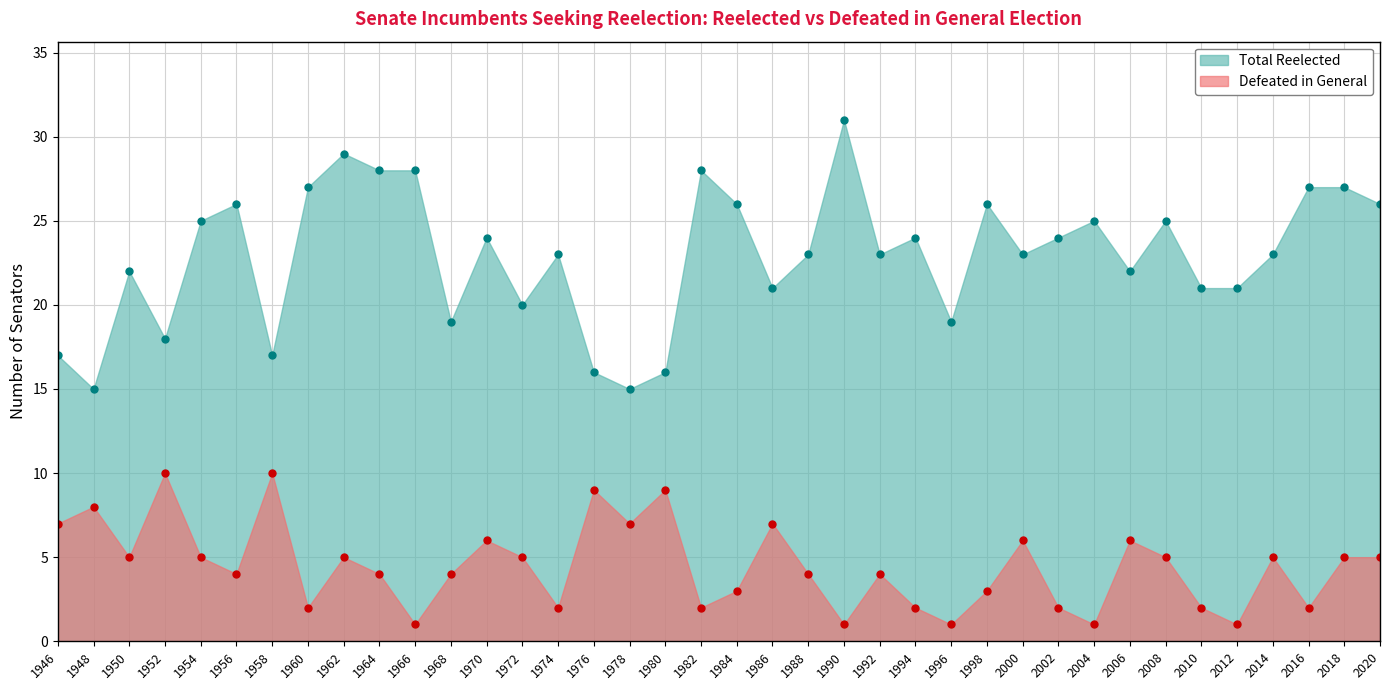

What is the value of the Total Reelected point at the 3rd from the left?

22